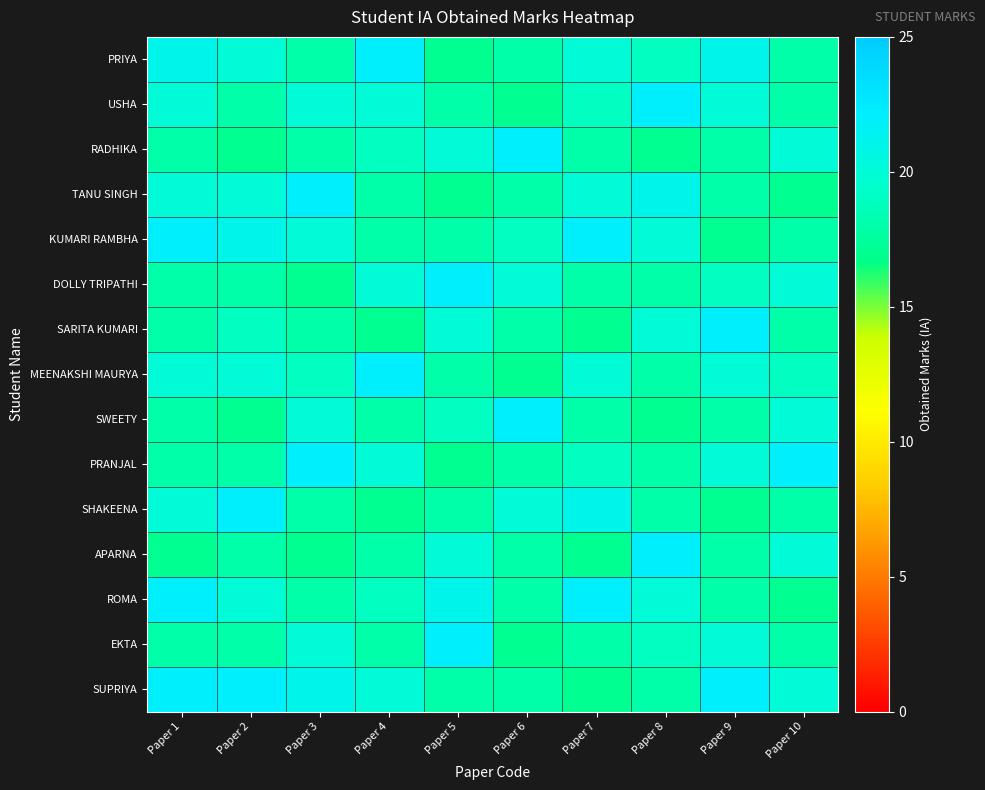

Which has a higher value, Paper 6 or Paper 4?

Paper 4